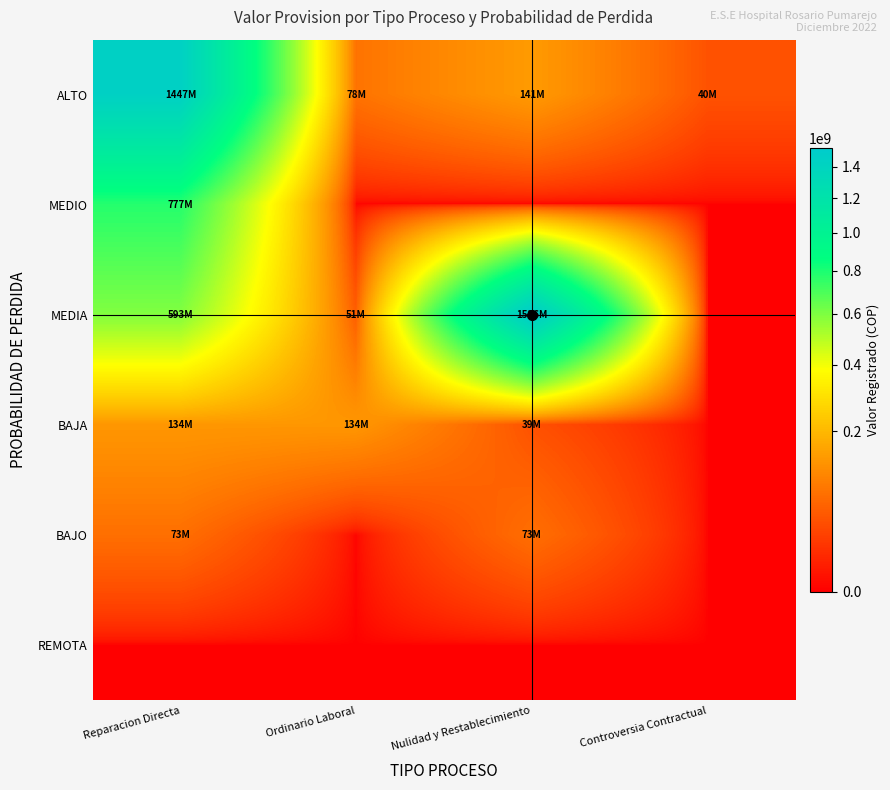

List the series in order of their peak value, highest first.

MEDIA, ALTO, MEDIO, BAJA, BAJO, REMOTA